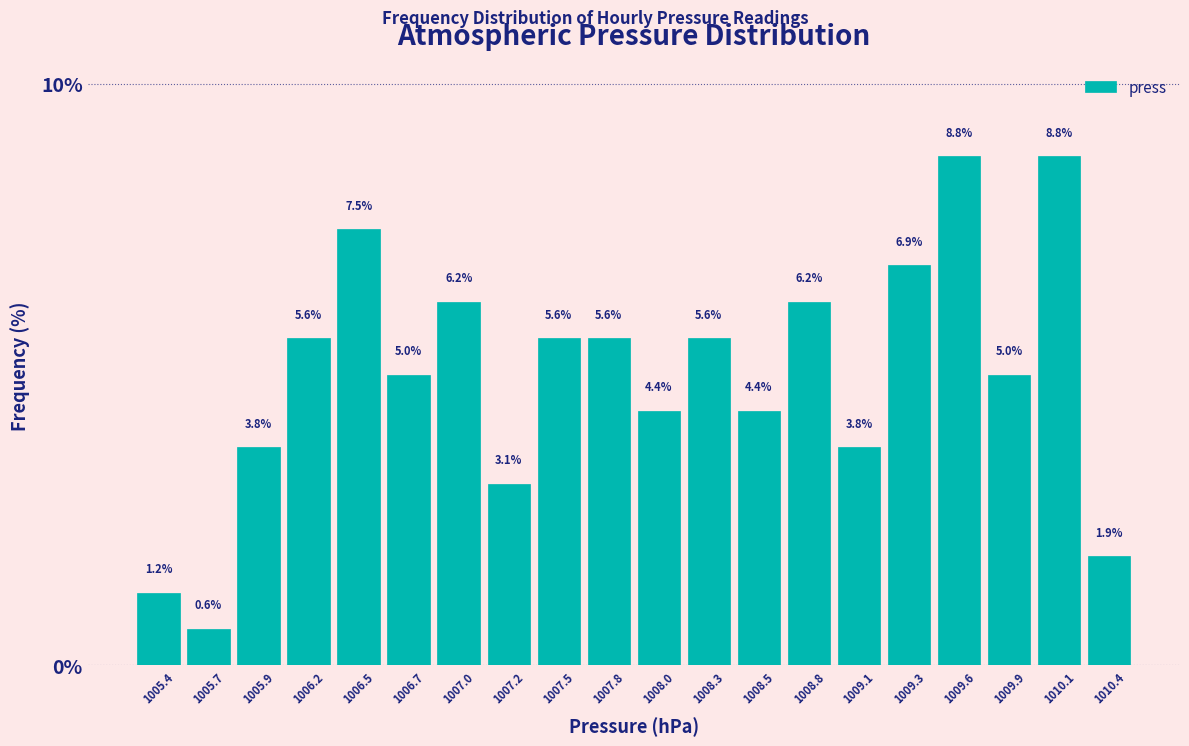

How tall is the bar that spans 1006.08 to 1006.34 on the x-axis? The bar edges are not printed on the chart, so give them approximately, as read against the axis.

5.6